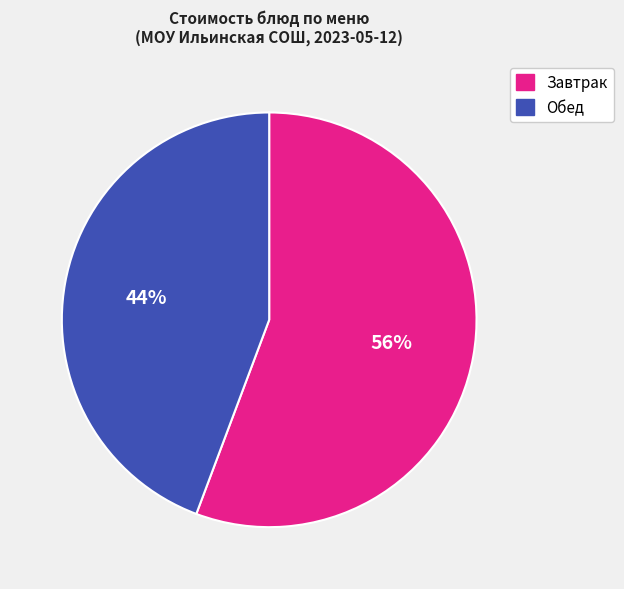

Is there a majority slice in this chart?

Yes